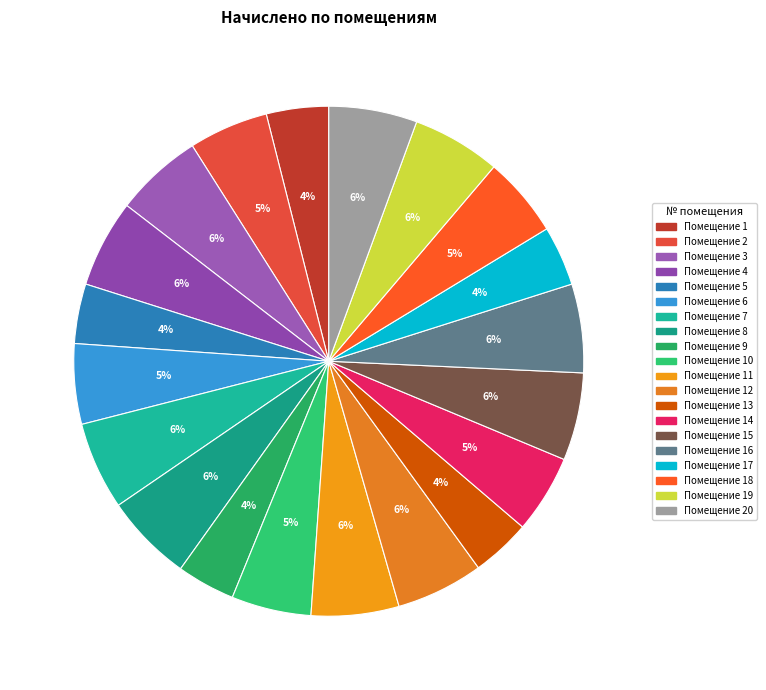

How many segments does this pie chart have?

20